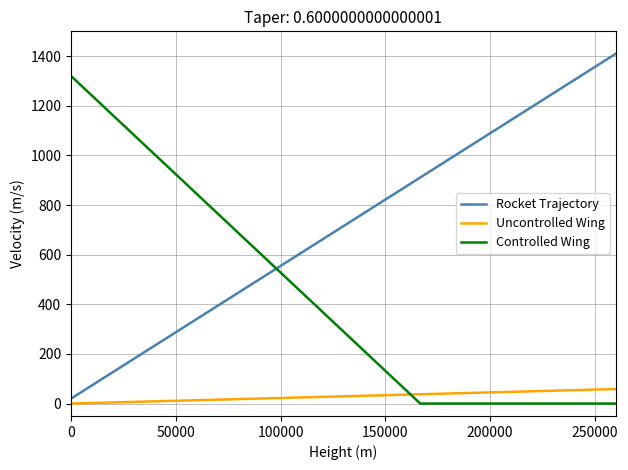

Rank the series by their maximum value, from lowest to highest.

Uncontrolled Wing, Controlled Wing, Rocket Trajectory